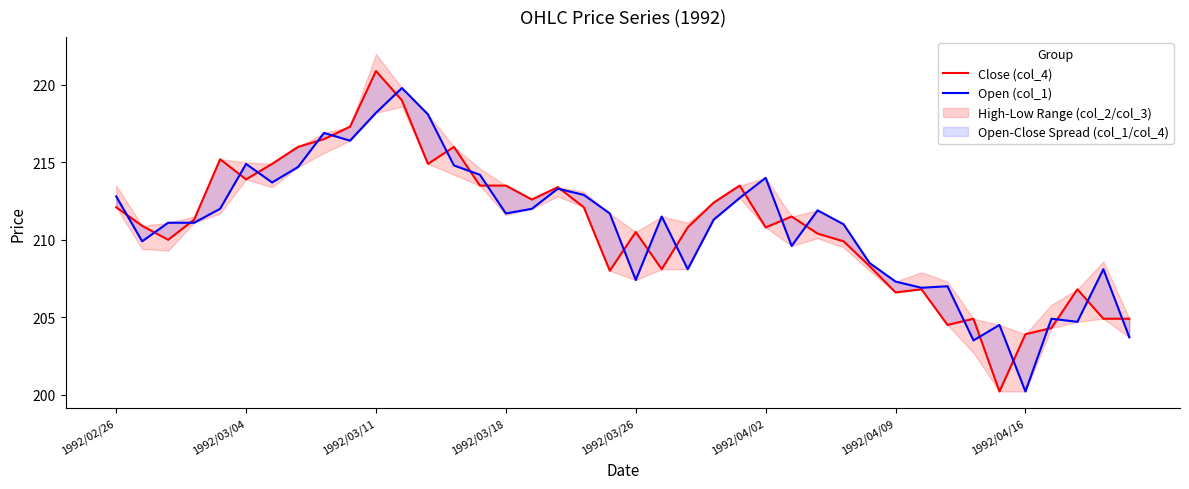

True or false: Close (col_4) has a value of 219.0 at 11.

True